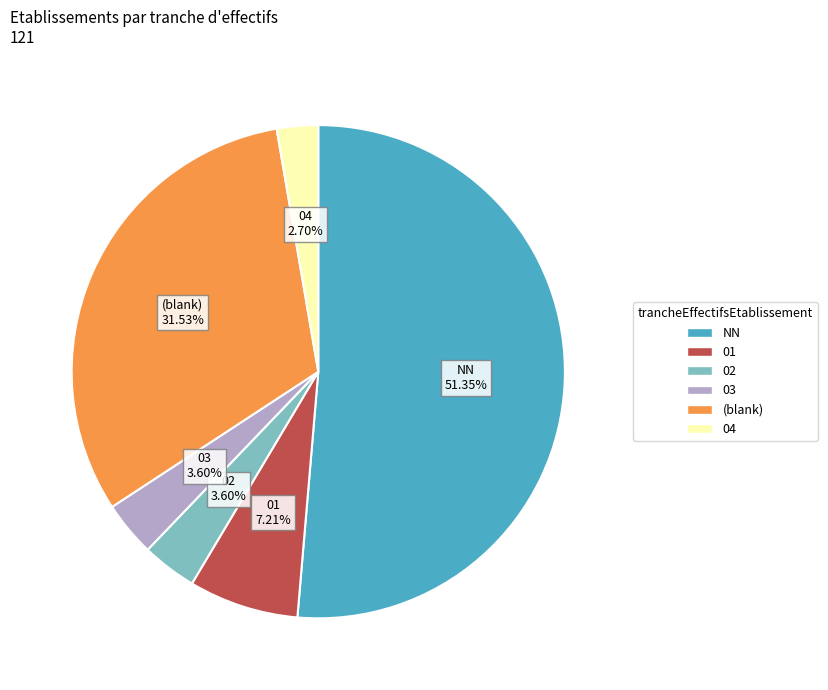

Is there any slice that represents more than half of the pie?

Yes